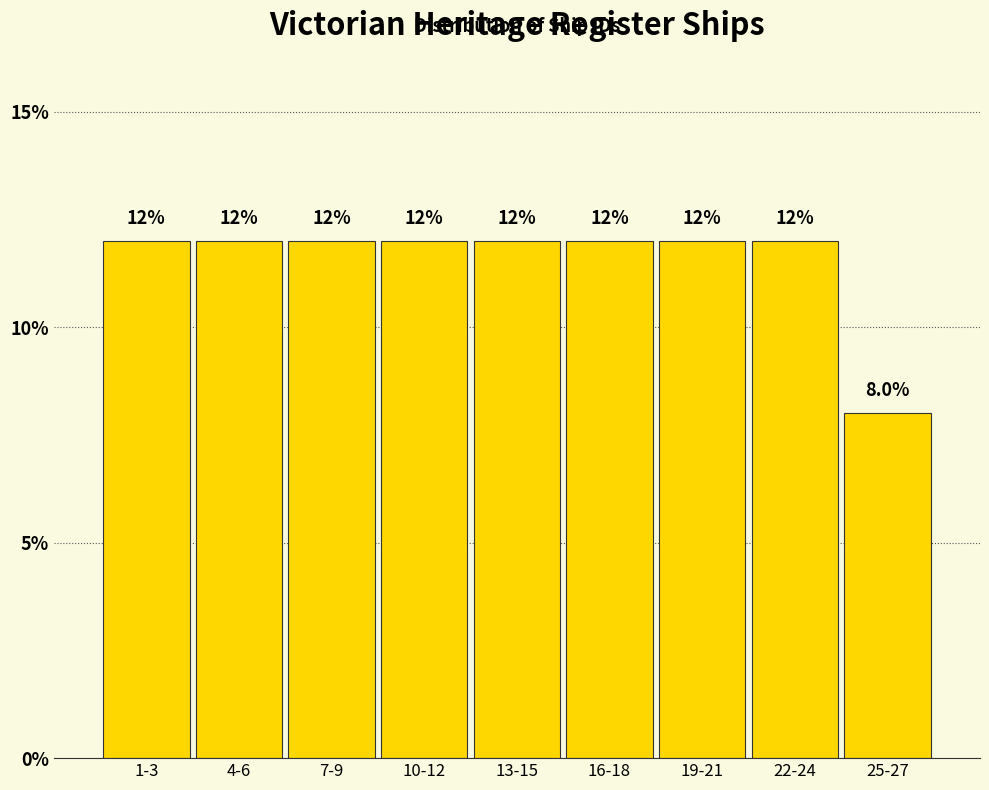

Reading left to right, list all the values displayed in this chart.

1-3=12	4-6=12	7-9=12	10-12=12	13-15=12	16-18=12	19-21=12	22-24=12	25-27=8